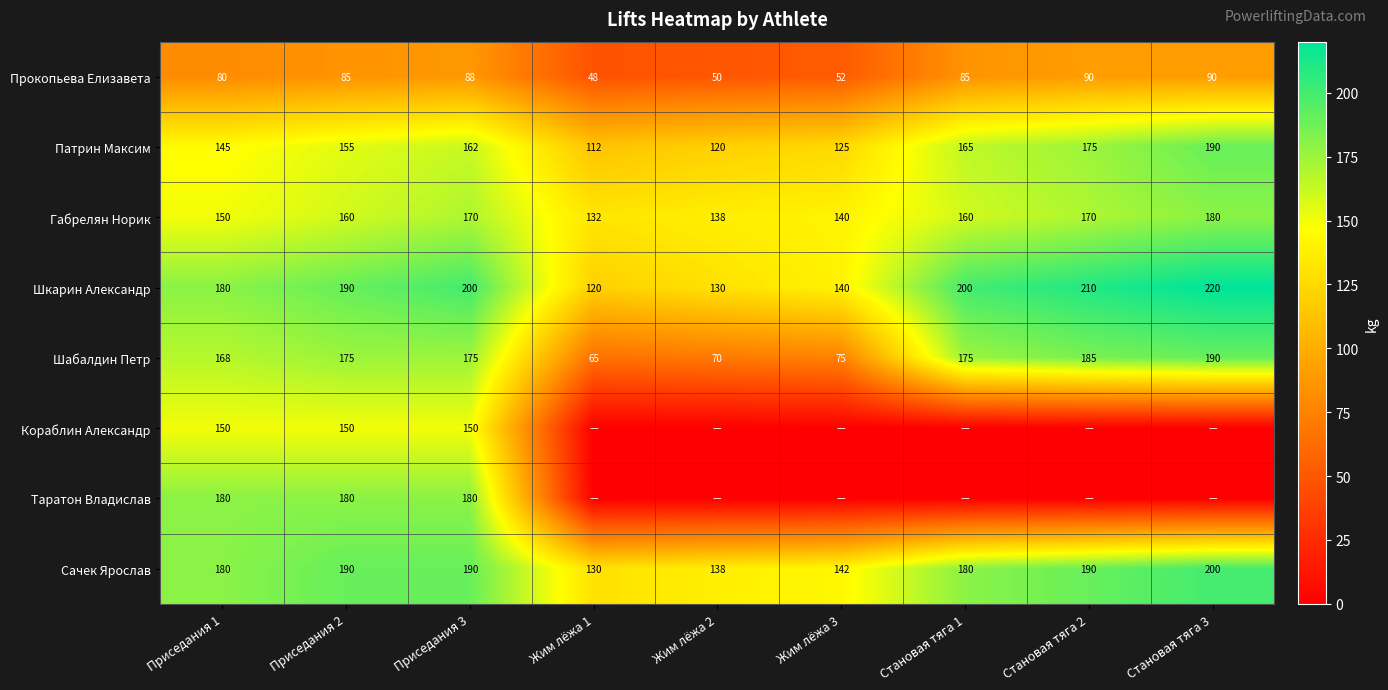

What is the difference between the highest and lowest values at Приседания 3?

112